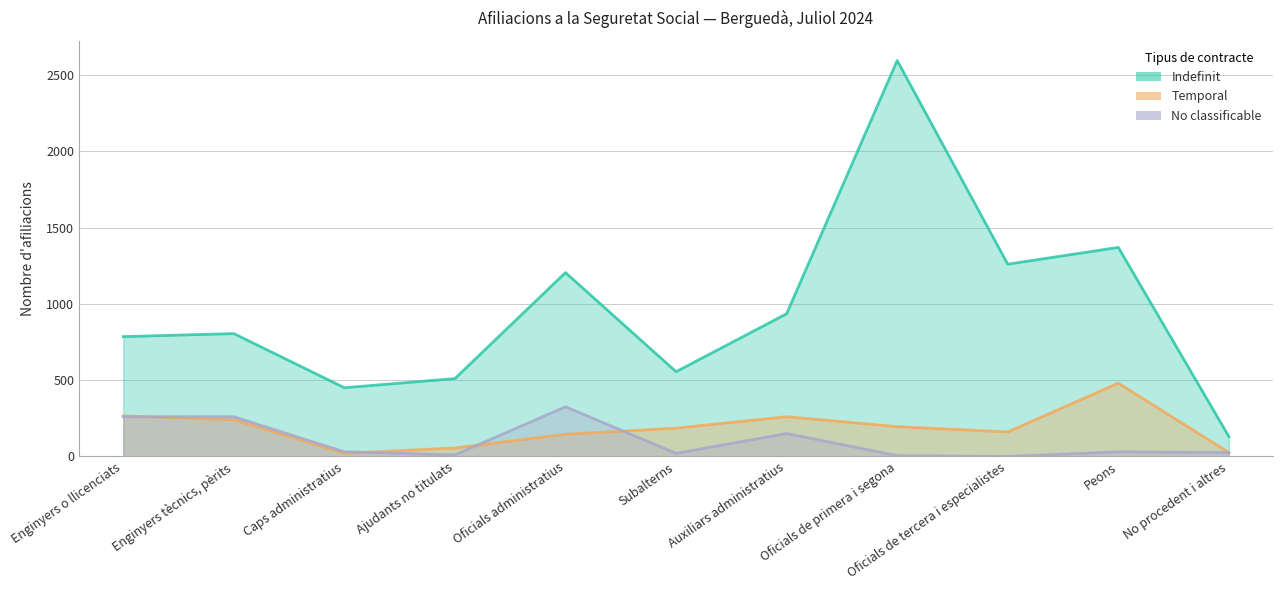

At which label is Indefinit closest to 1362?

Peons